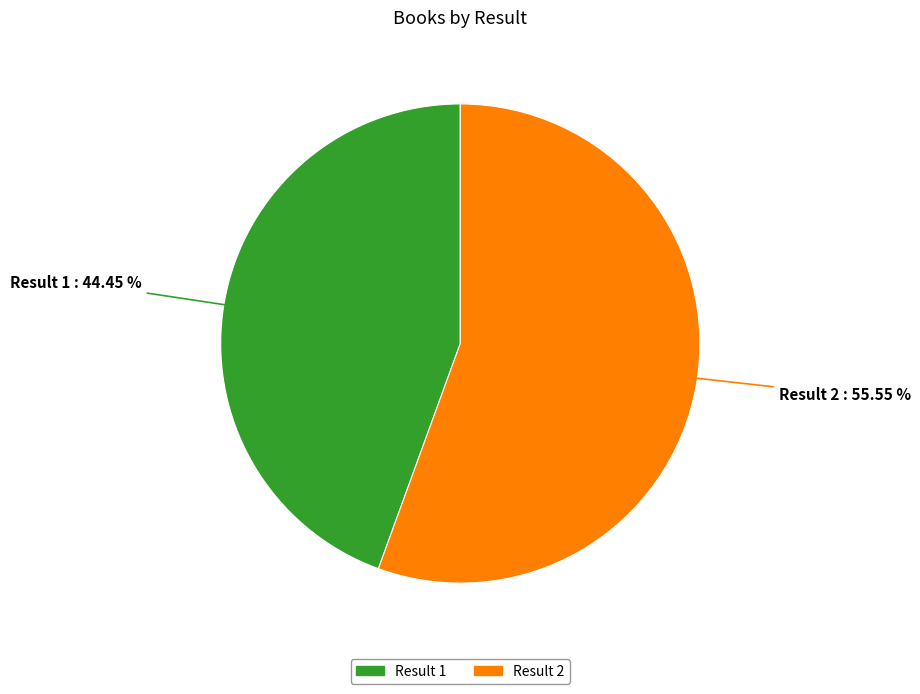

How many slices are in this pie chart?

2